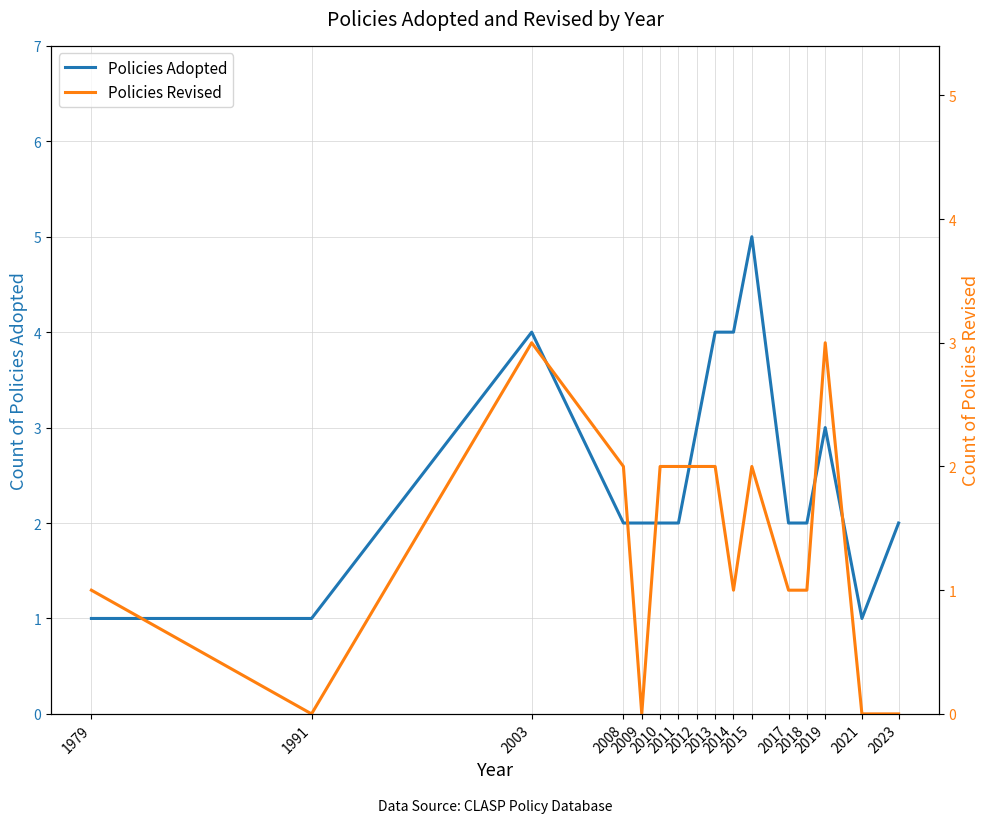

Count the number of data series in this chart.

2